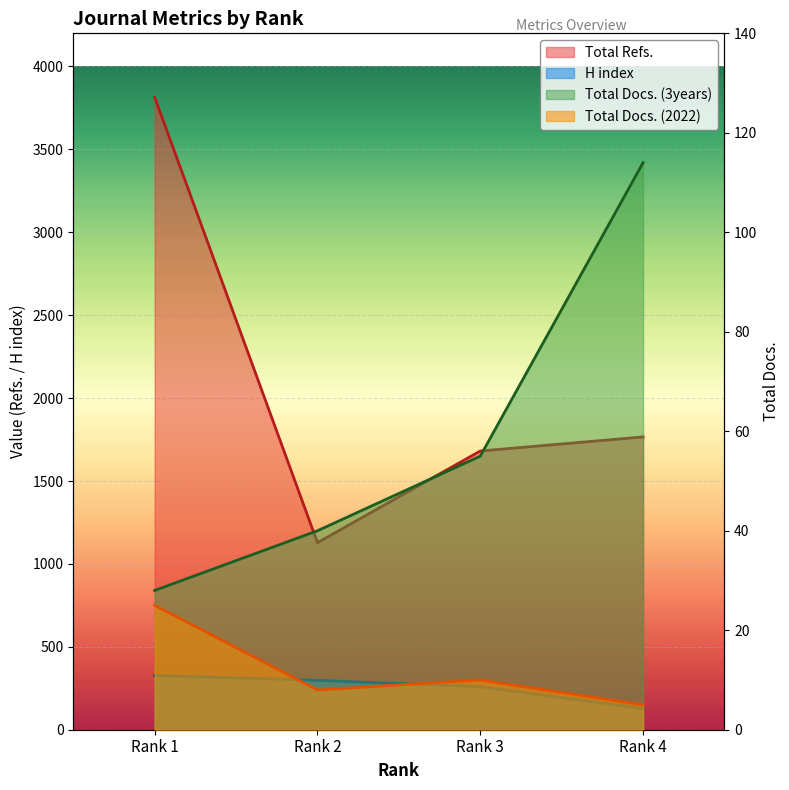

True or false: H index and Total Refs. cross at least once.

False